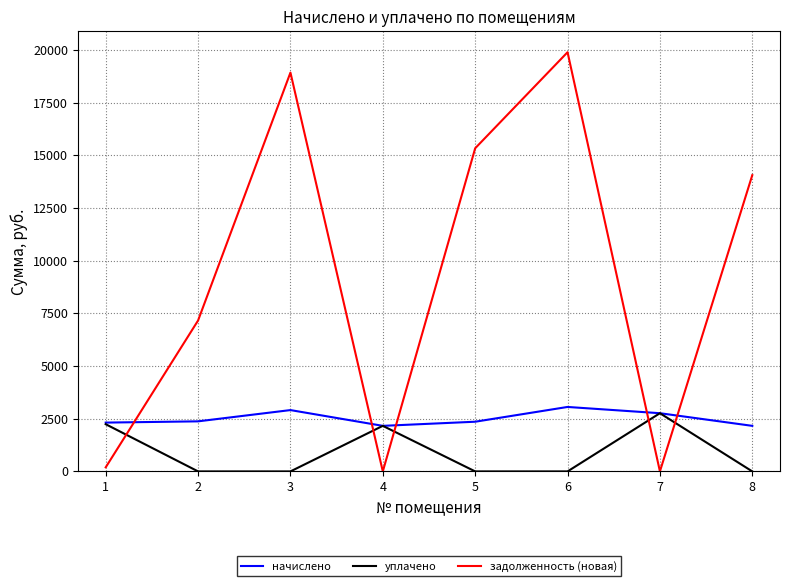

Does the chart display data point markers on the line(s)?

No